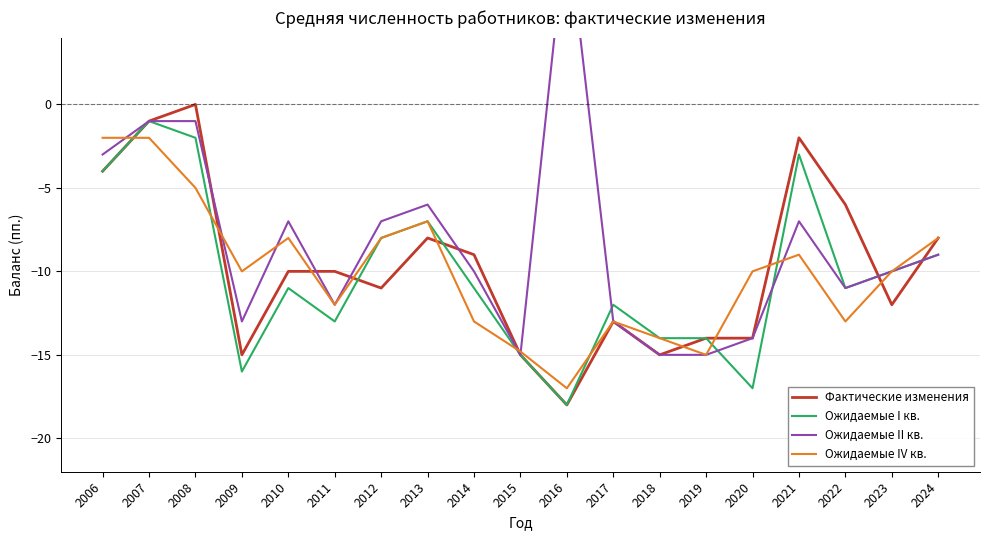

The value of Ожидаемые I кв. at 2024 is -15.0. True or false?

False